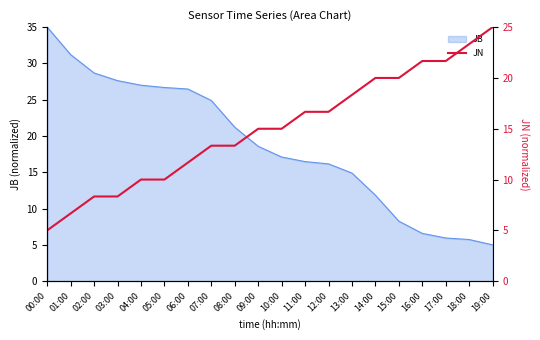

Where does the JB series first go above 18?

00:00